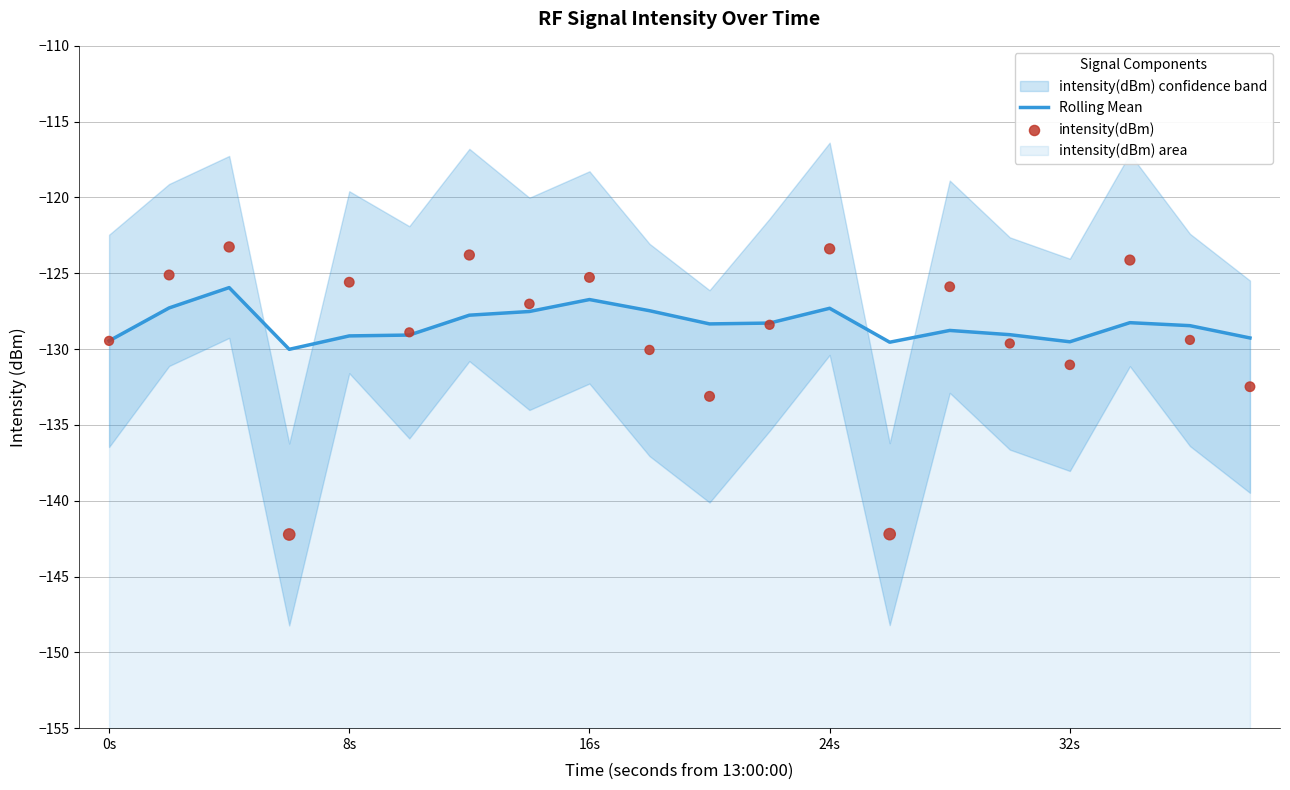

Which series has the largest total across all categories?

Rolling Mean